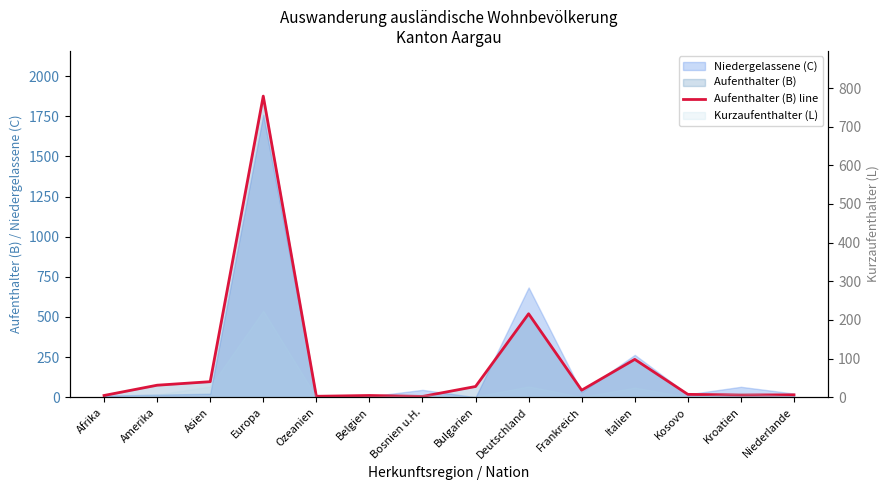

How many interior local peaks (higher than both neighbors) does the data have?

4